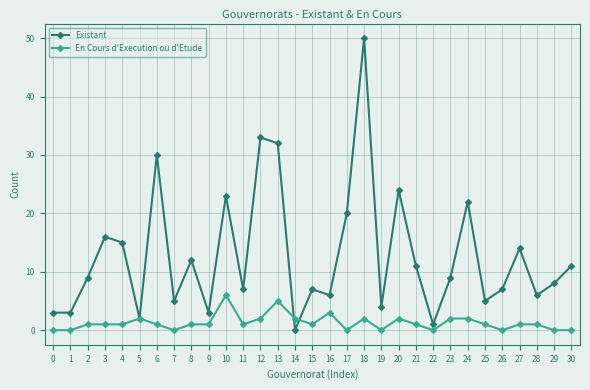

Reading left to right, extract all data points from this chart.

Existant: 3	3	9	16	15	2	30	5	12	3	23	7	33	32	0	7	6	20	50	4	24	11	1	9	22	5	7	14	6	8	11
En Cours d'Execution ou d'Etude: 0	0	1	1	1	2	1	0	1	1	6	1	2	5	2	1	3	0	2	0	2	1	0	2	2	1	0	1	1	0	0